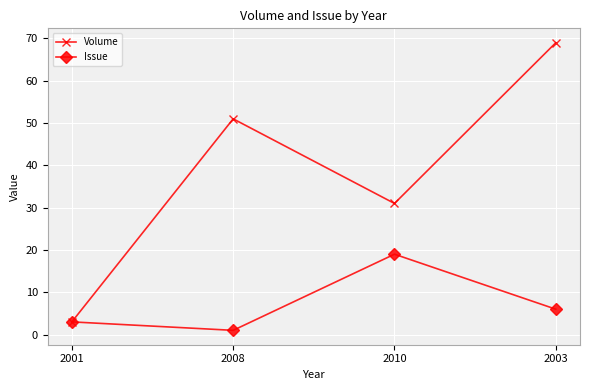

Count the Volume values in the range 31 to 69.

3